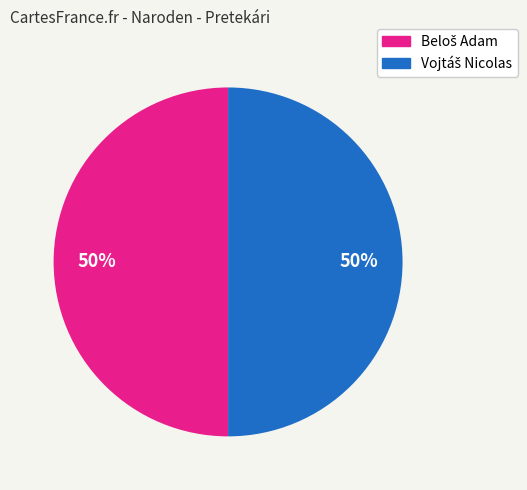

To the nearest percent, what is the average slice percentage?

50%